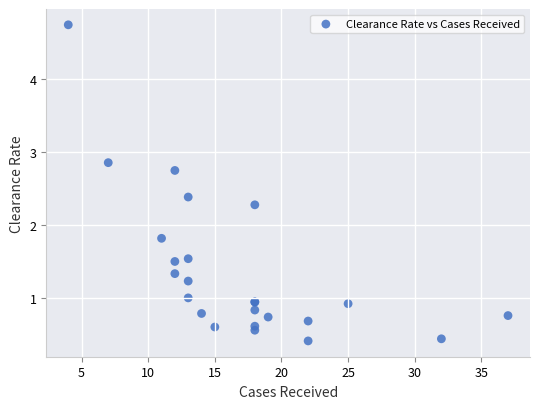

What Y value in the scatter plot is closest to 2?

1.8